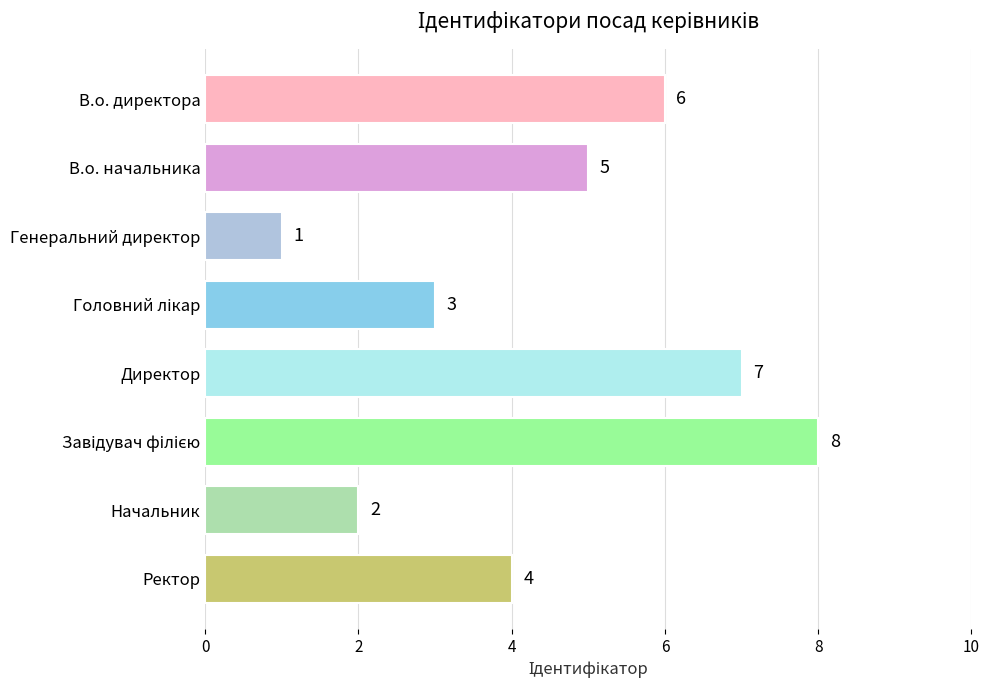

What is the value of the 5th bar from the top?

7